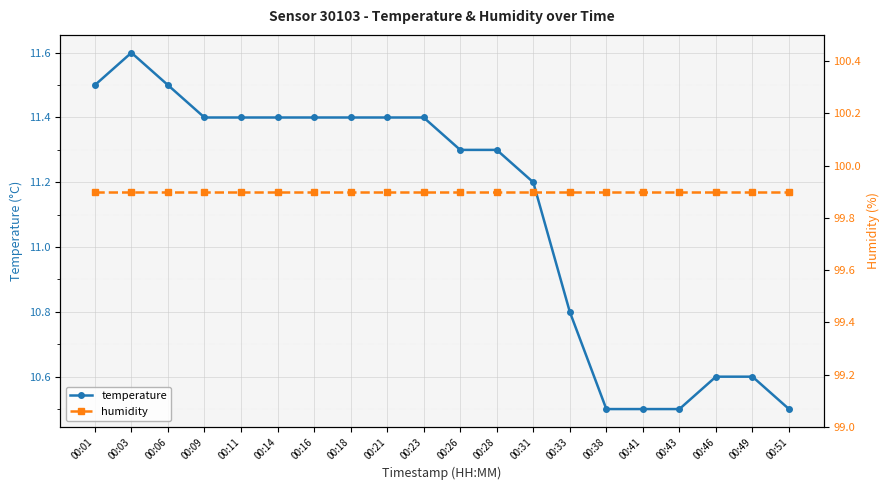

True or false: humidity and temperature cross at least once.

False